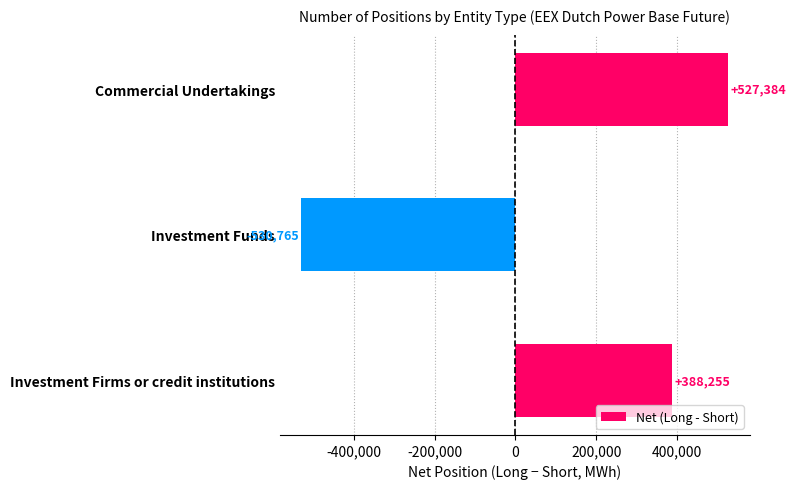

Rank the categories by value from lowest to highest.

Investment Funds, Investment Firms or credit institutions, Commercial Undertakings